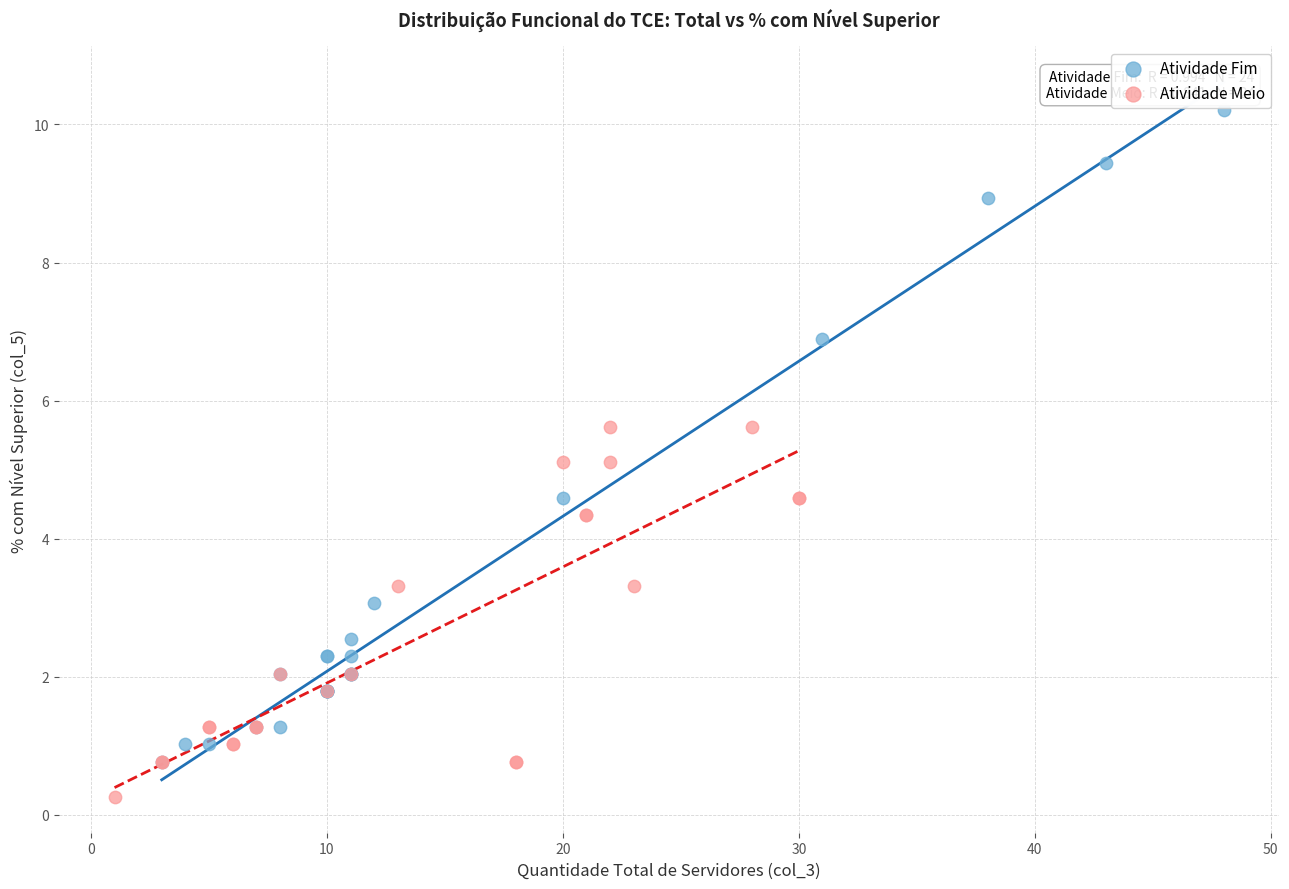

What are all the series names shown in the legend?

Atividade Fim, Atividade Meio